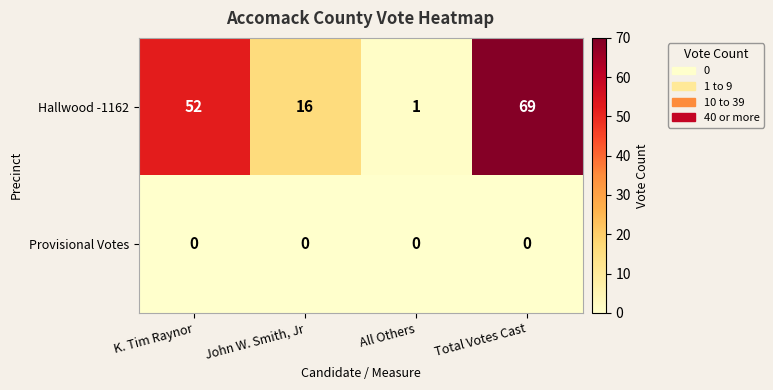

Reading right to left, what are all the values shown in this chart?

Hallwood -1162: Total Votes Cast=69	All Others=1	John W. Smith, Jr=16	K. Tim Raynor=52
Provisional Votes: Total Votes Cast=0	All Others=0	John W. Smith, Jr=0	K. Tim Raynor=0